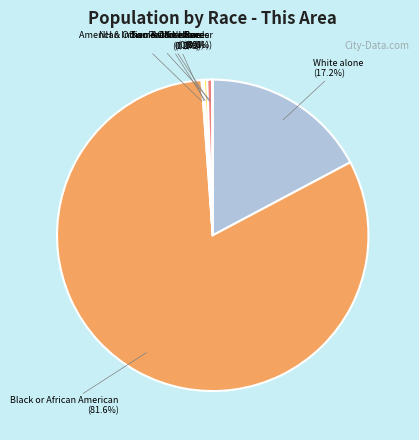

Is there a majority slice in this chart?

Yes